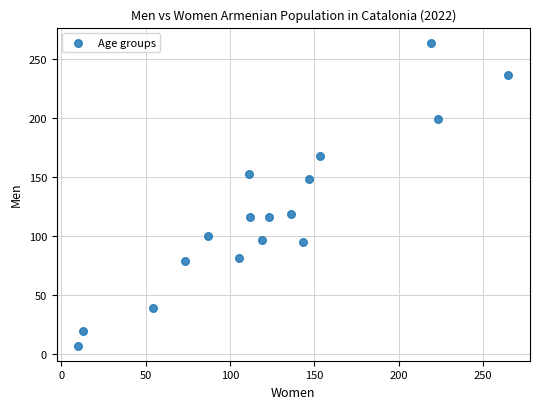

What is the range of Y values (max minus min)?

257